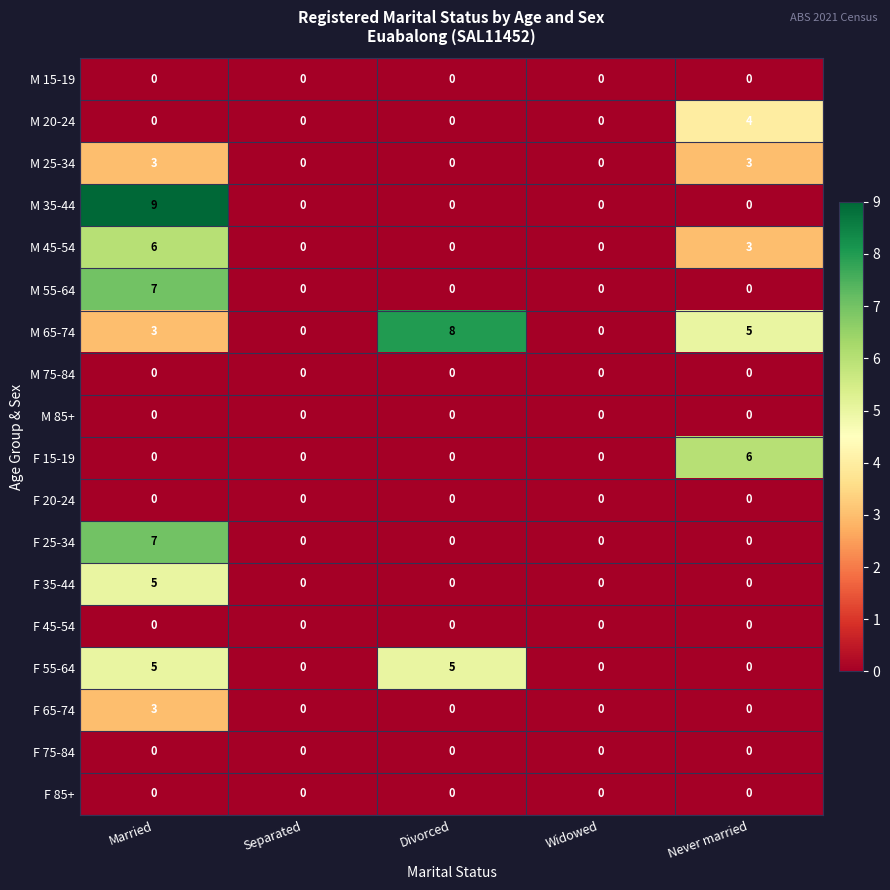

At which category is the sum across all series the highest?

Married